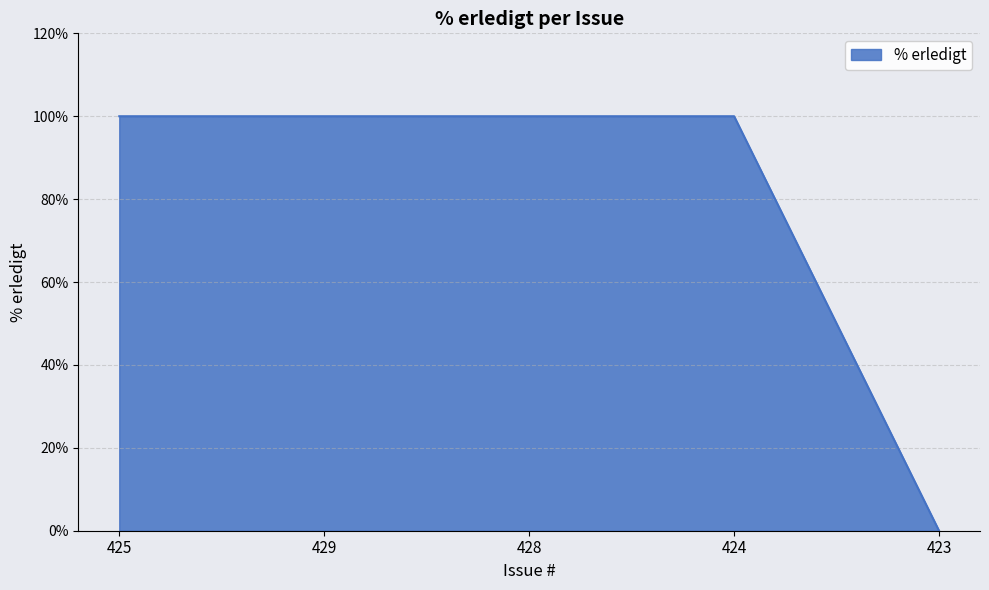

Count the number of categories in the chart.

5